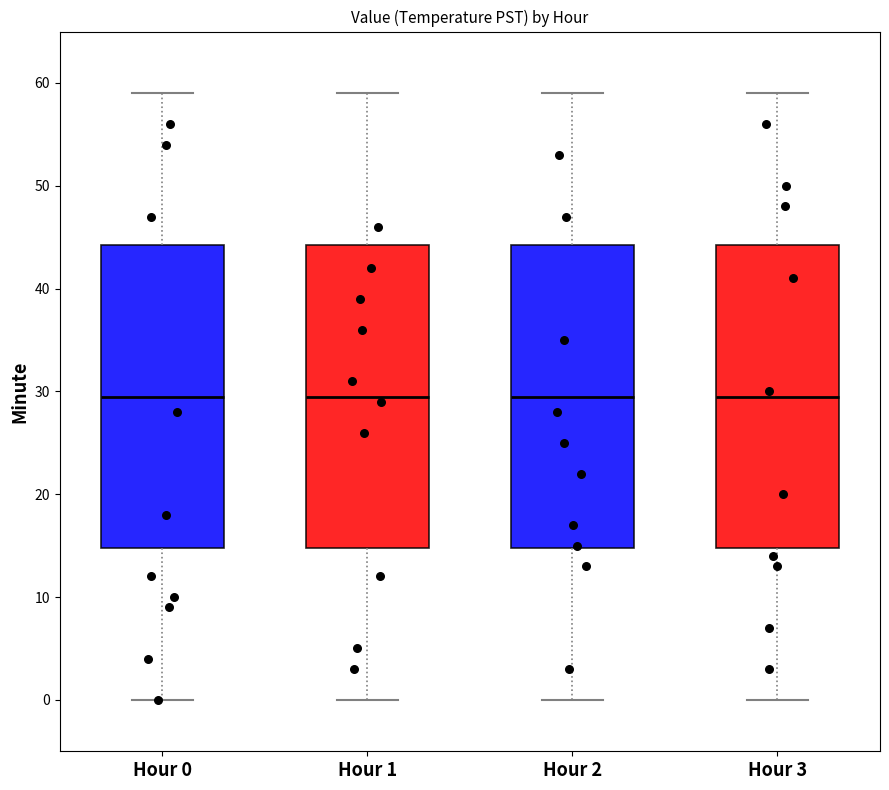

Reading left to right, read every box against the y-axis: the position of its median line, the range the box covers, and the ends of its whiskers. The values are not printed on the chart, so give them approximately, as read against the axis.

Hour 0: median 30, box 15 to 44, whiskers 0 to 59
Hour 1: median 30, box 15 to 44, whiskers 0 to 59
Hour 2: median 30, box 15 to 44, whiskers 0 to 59
Hour 3: median 30, box 15 to 44, whiskers 0 to 59